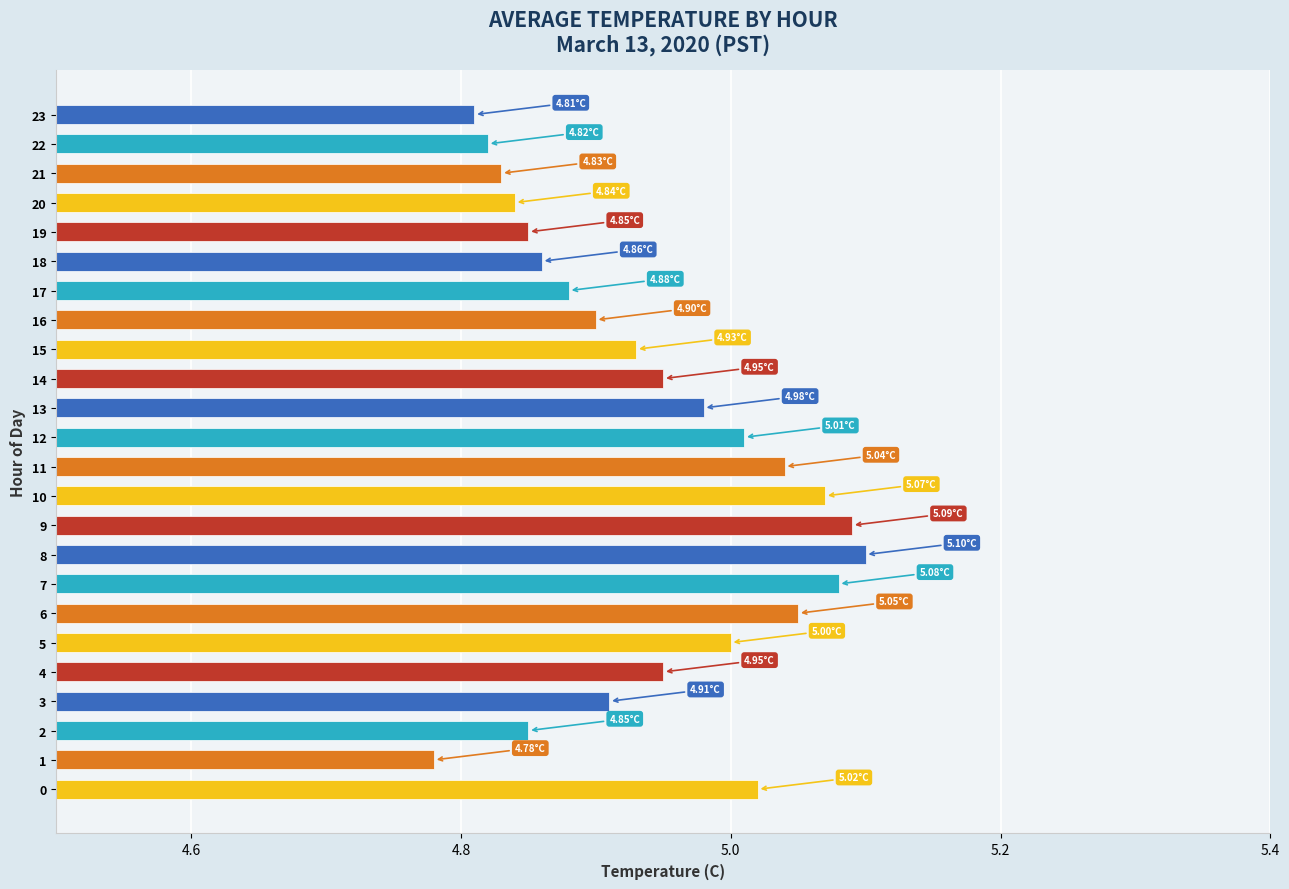

Which label corresponds to the largest value in the chart?

8